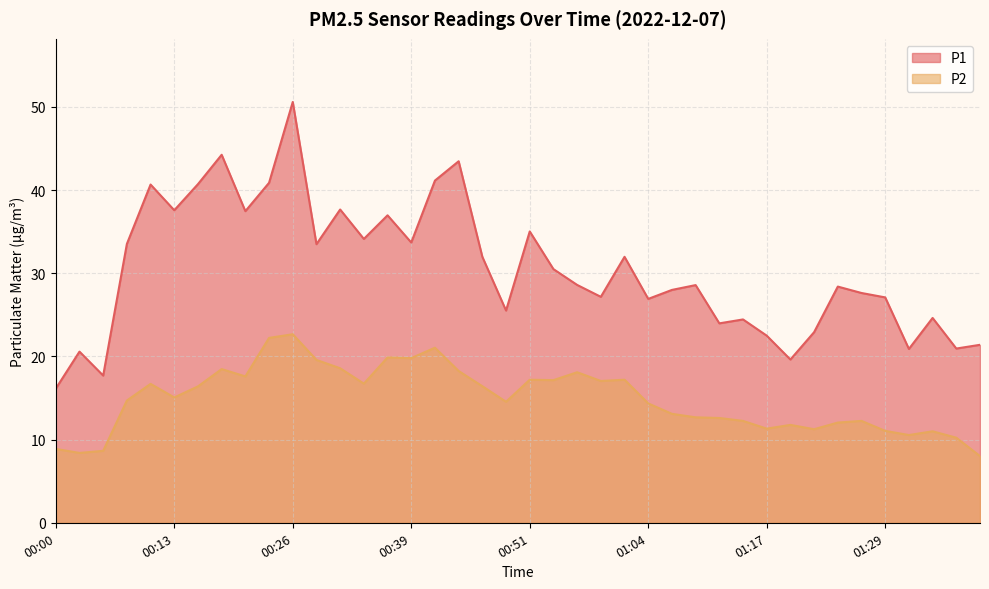

How many values in the P2 series exceed 15?

20